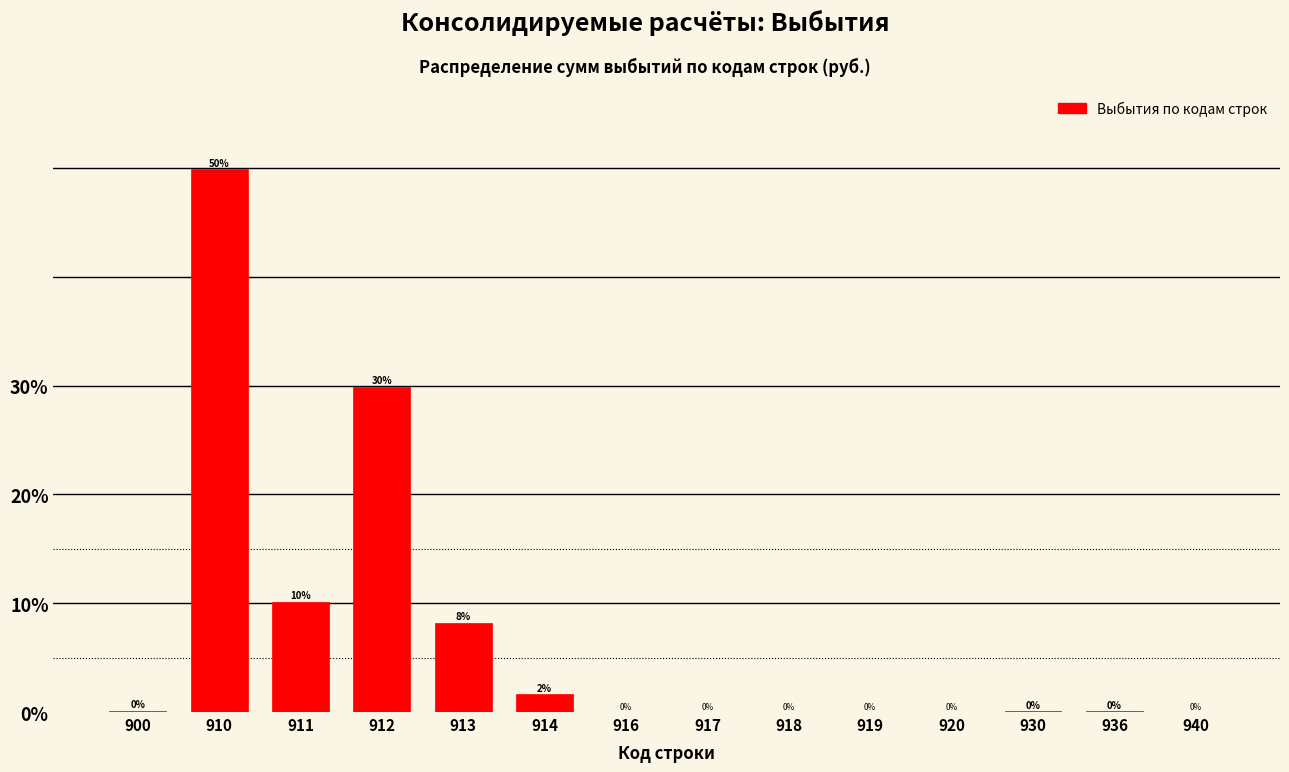

Approximately how many times larger is the value at 910 compared to 912?

1.7